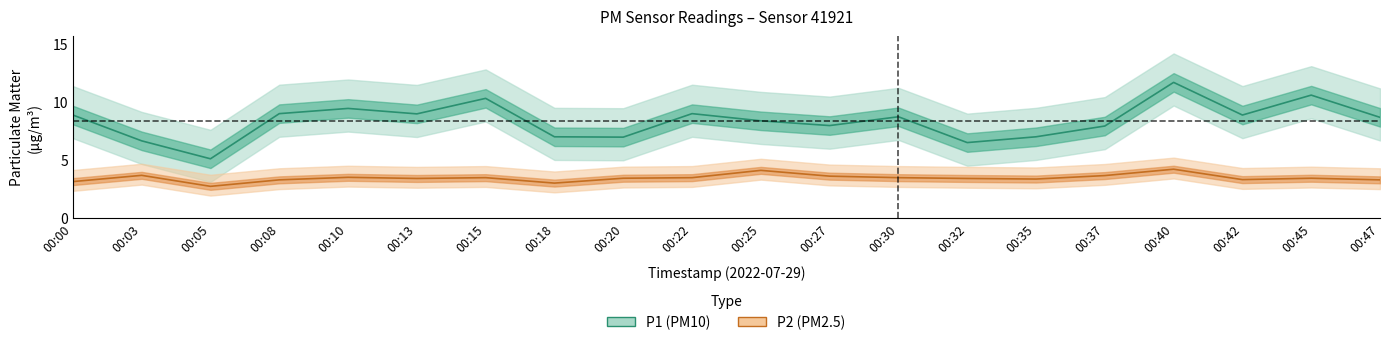

In P2, how many points are higher than both neighbors (excluding endpoints)?

6